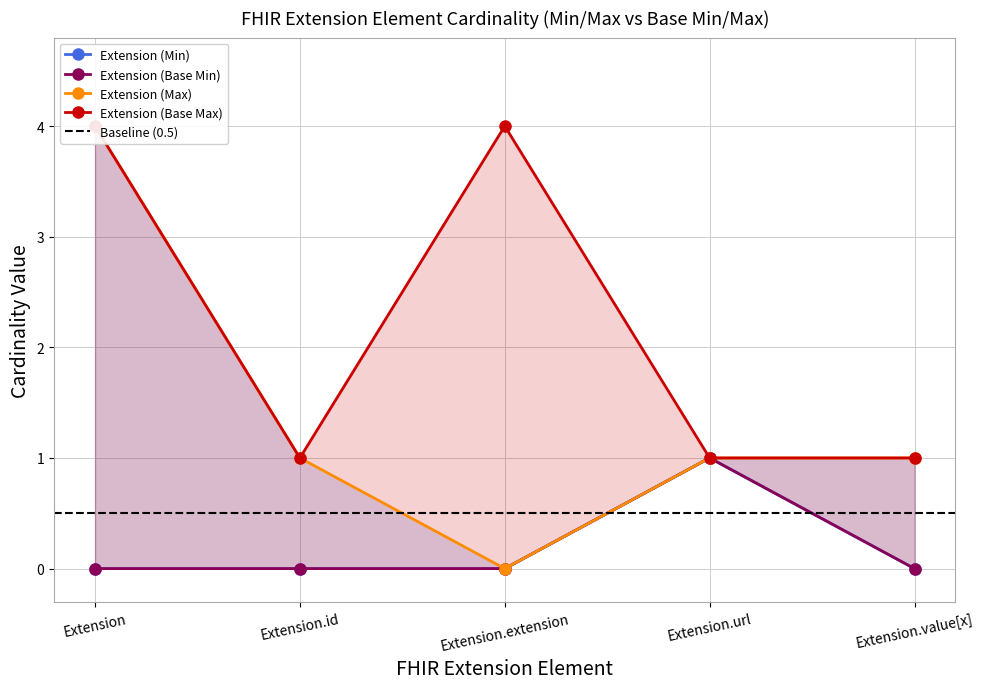

True or false: Extension (Base Max) and Extension (Base Min) intersect in this chart.

False